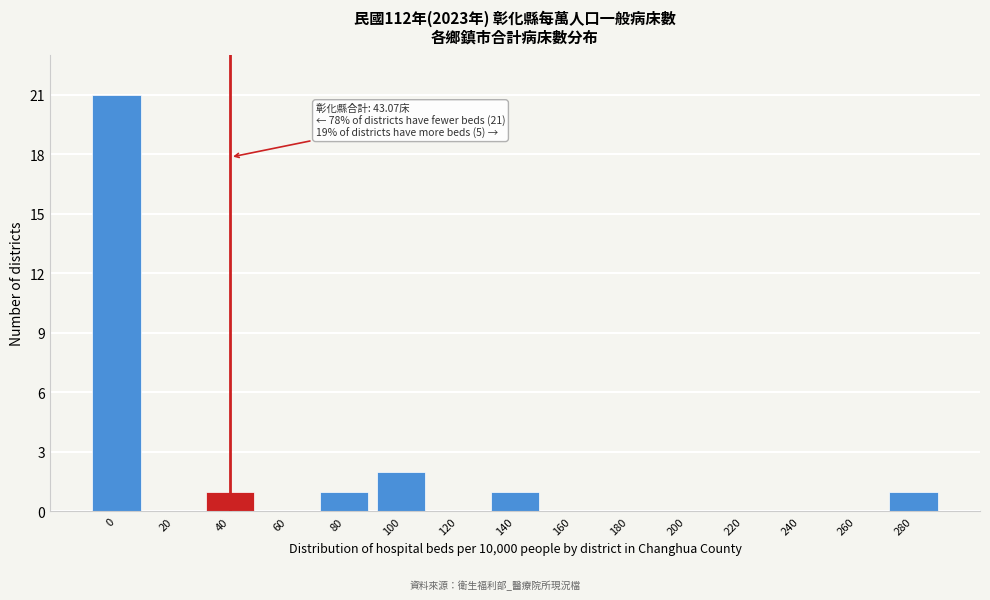

Reading left to right, list all the values displayed in this chart.

0=21	20=0	40=1	60=0	80=1	100=2	120=0	140=1	160=0	180=0	200=0	220=0	240=0	260=0	280=1